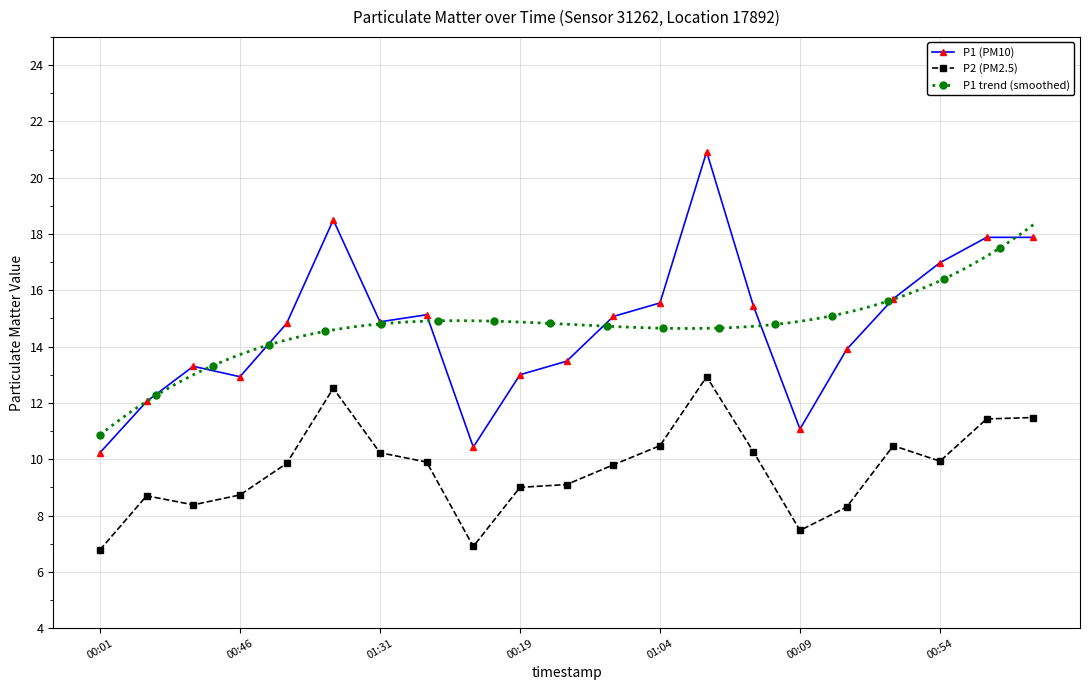

How many data points in P2 are above 9?

13